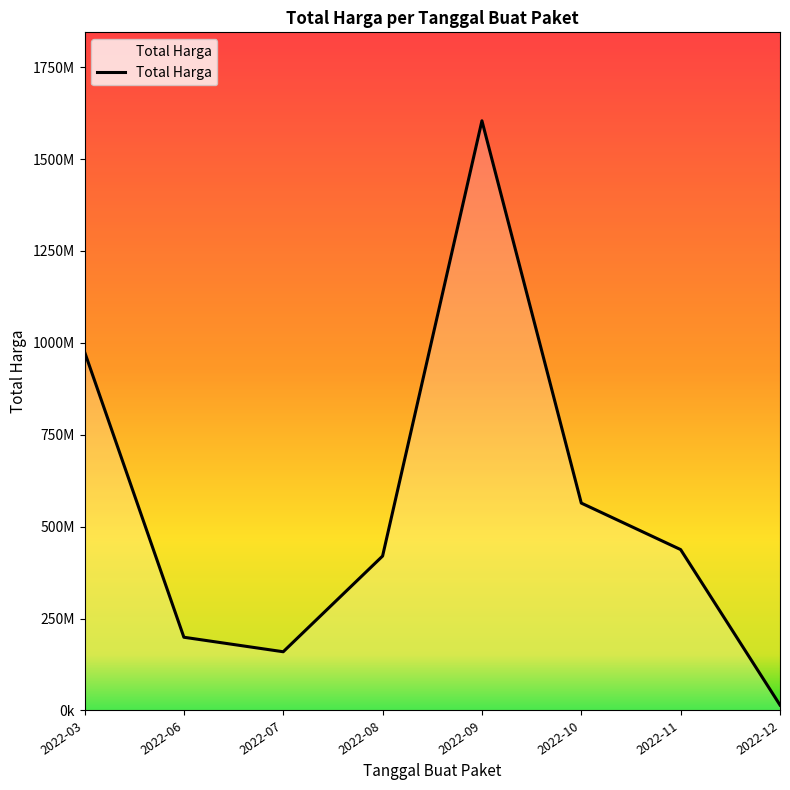

What is the sum of the values at 2022-09 and 2022-07?

1763909000